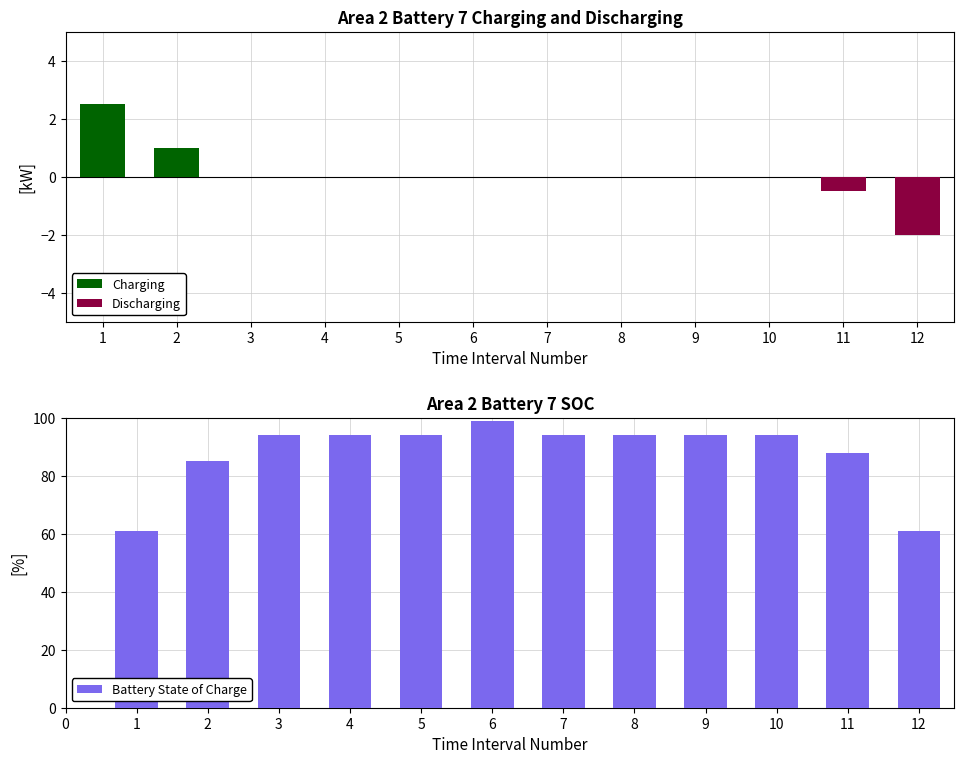

The Battery State of Charge series shows 166.6 at 7. True or false?

False